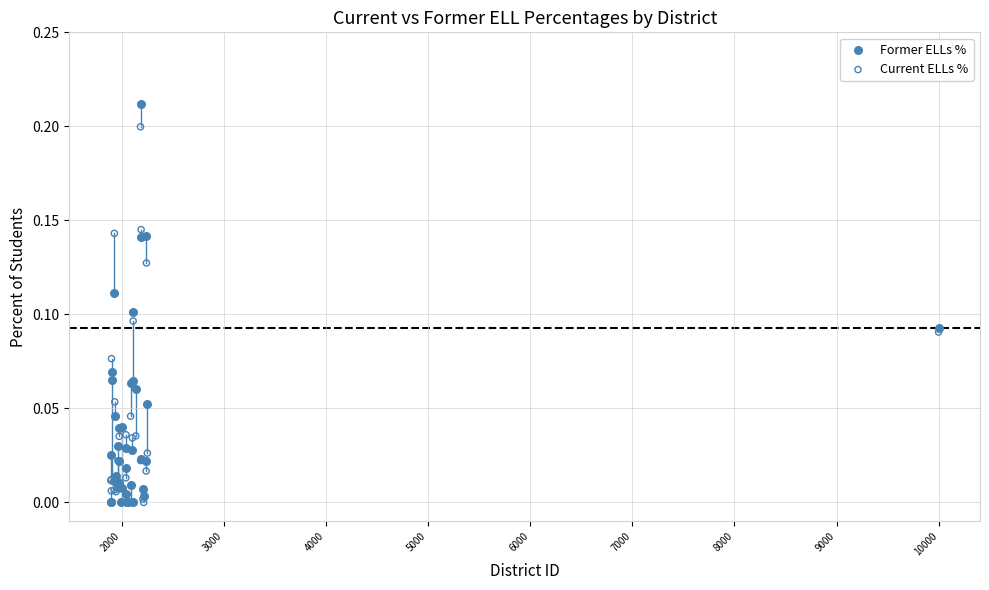

Which series reaches the maximum Y coordinate?

Former ELLs %